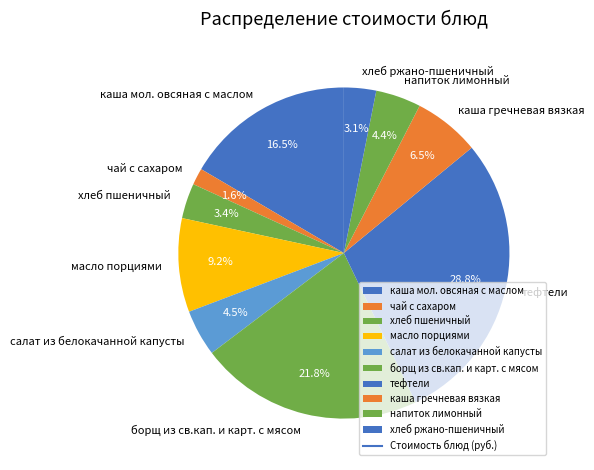

Is it true that хлеб ржано-пшеничный is 3% of the pie?

True